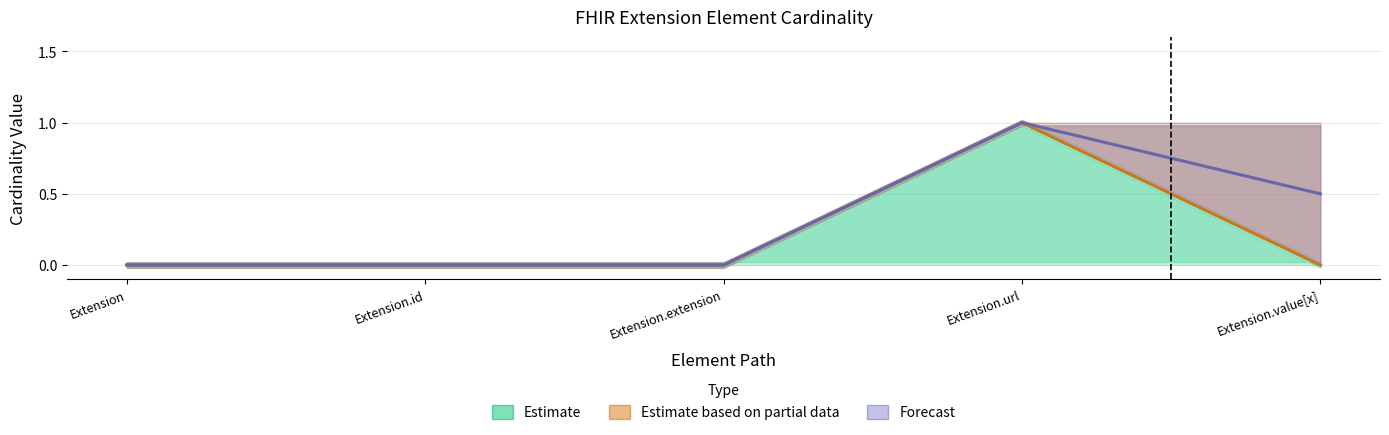

What are all the series names shown in the legend?

Estimate, Estimate based on partial data, Forecast